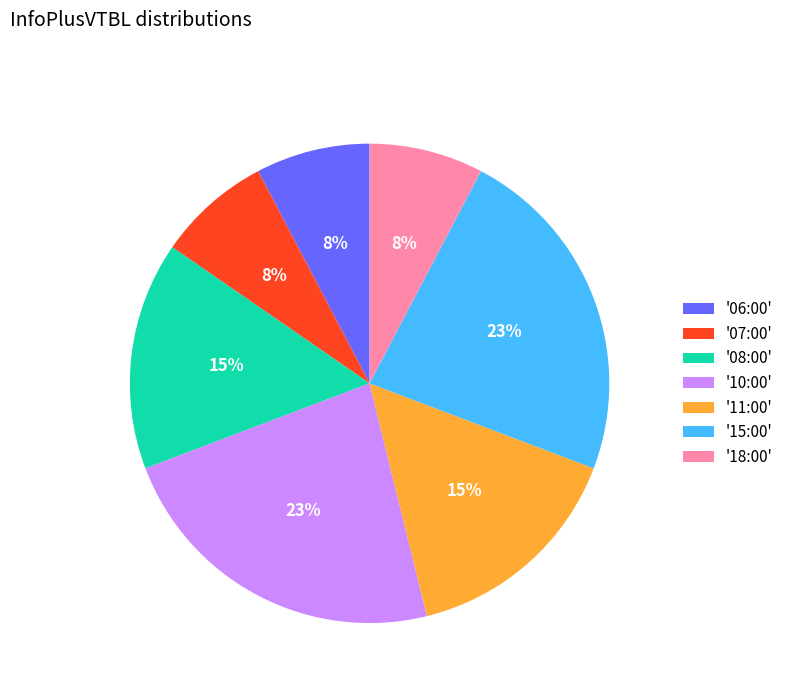

Is it true that '10:00' is 23% of the pie?

True